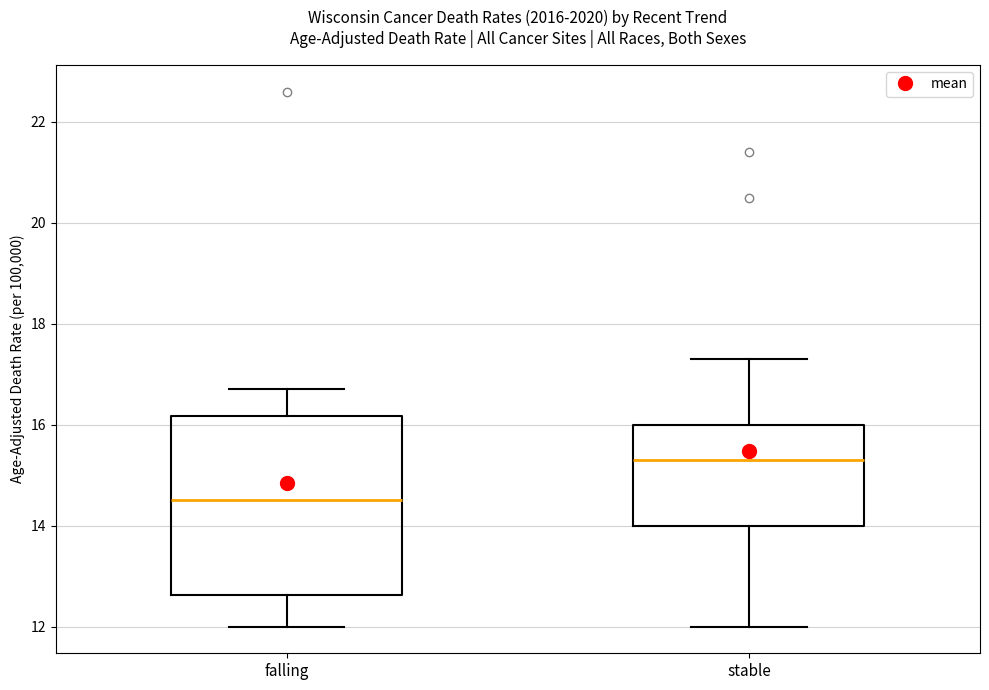

Which box has the lowest median line?

falling